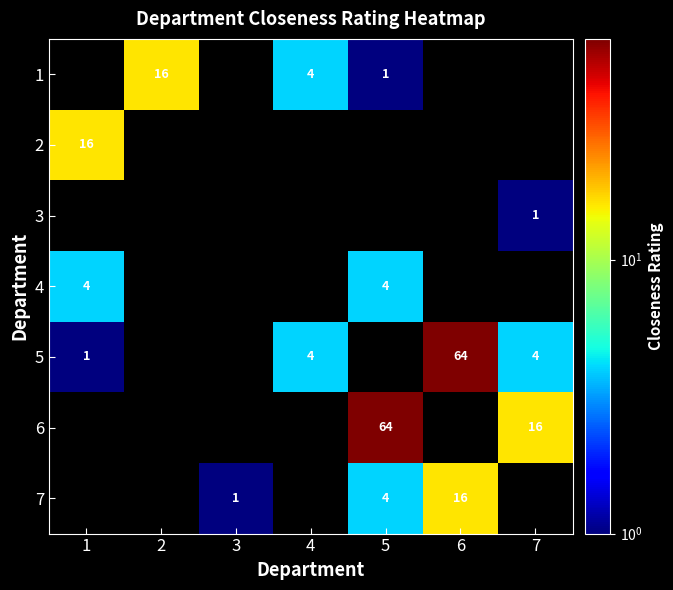

True or false: 2 has a value of 10 at 1.

False